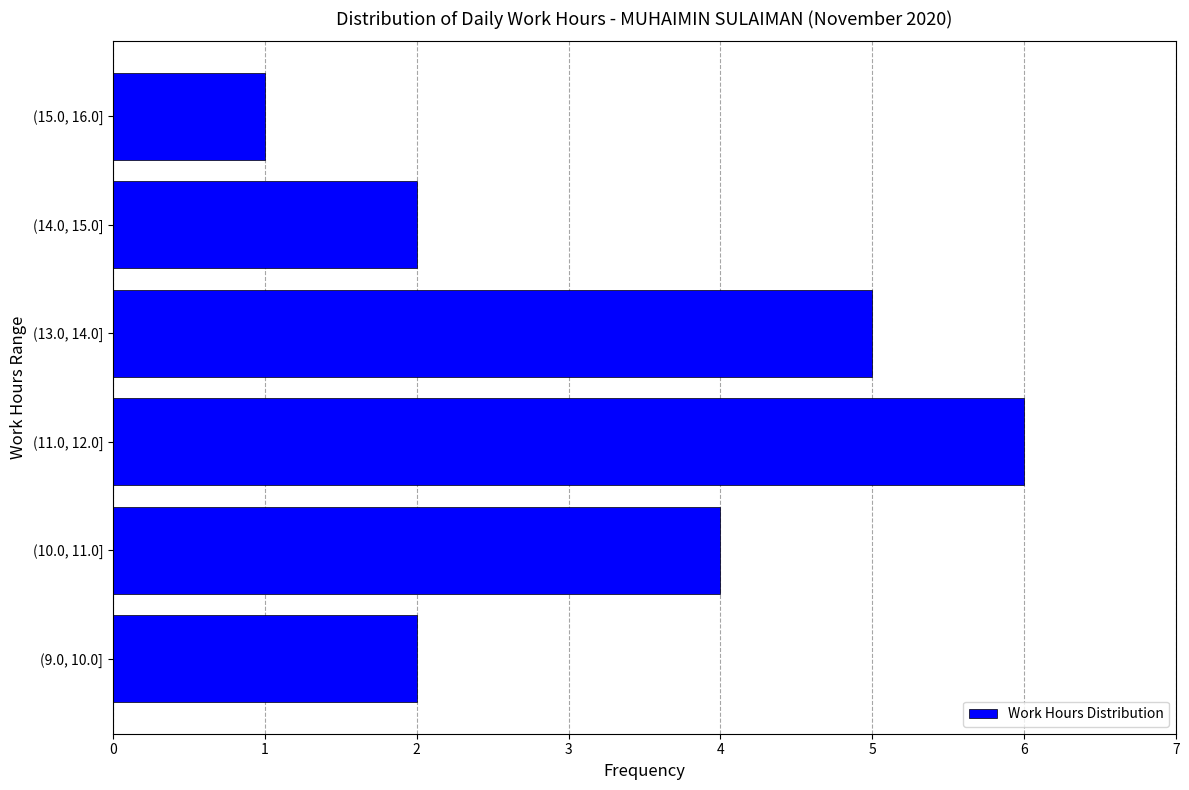

Reading bottom to top, list all the values displayed in this chart.

2	4	6	5	2	1